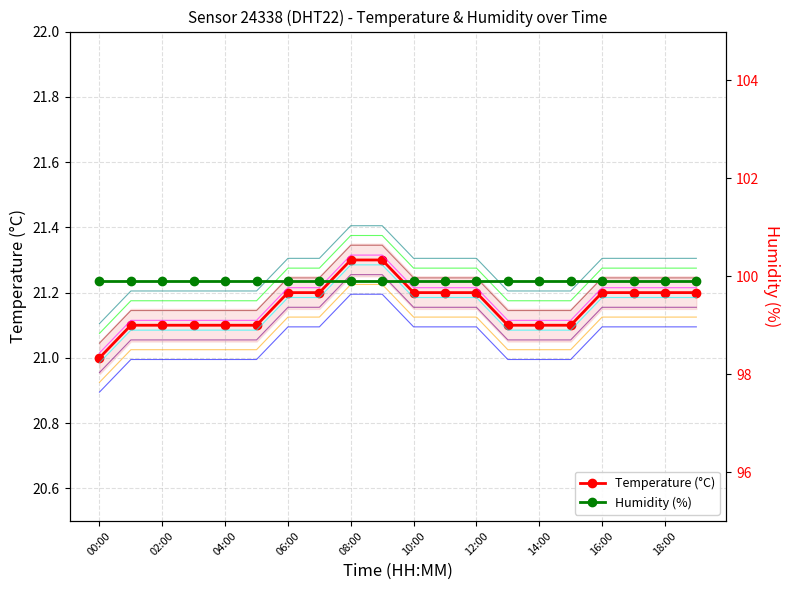

The Temperature (°C) series shows 21.2 at 18:00. True or false?

True